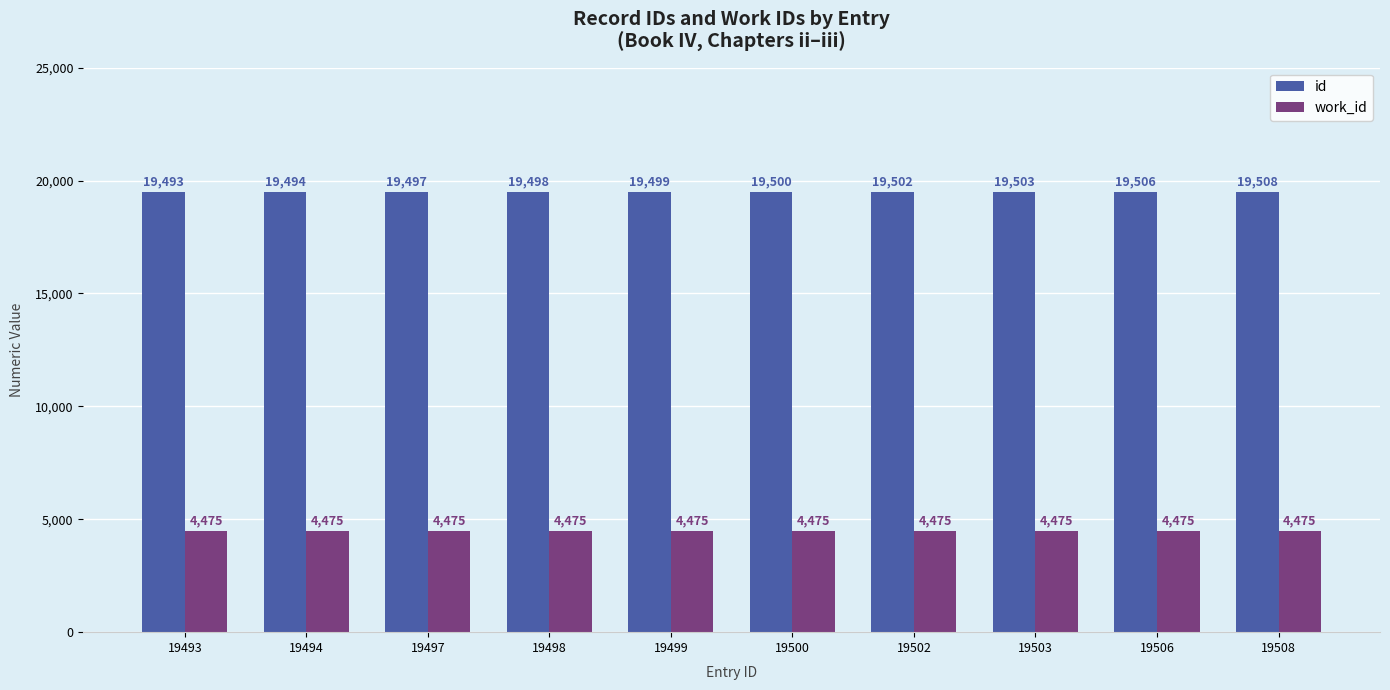

How many bars are there in each group?

2